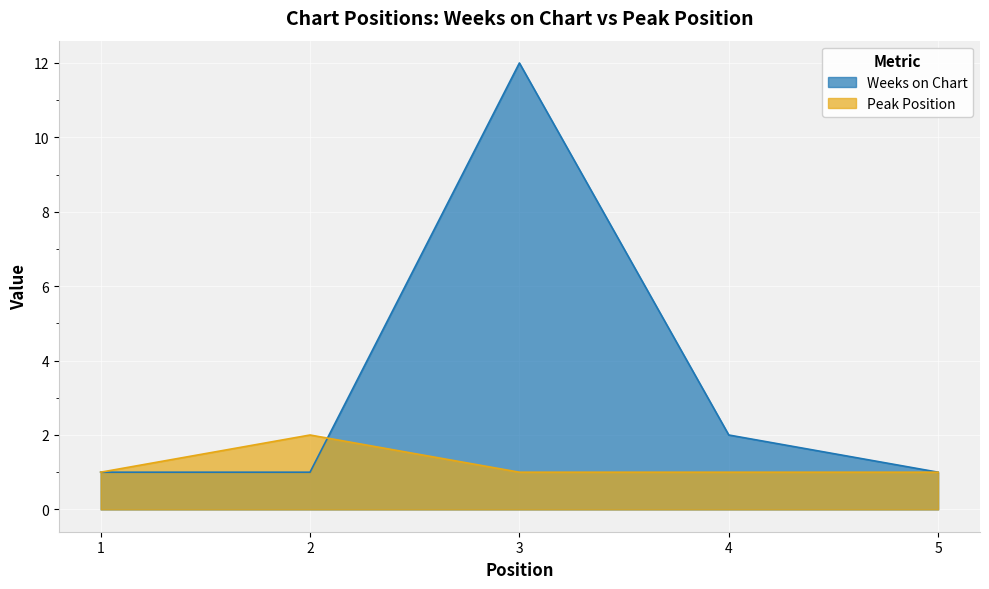

At which category does Peak Position reach its first local peak?

2